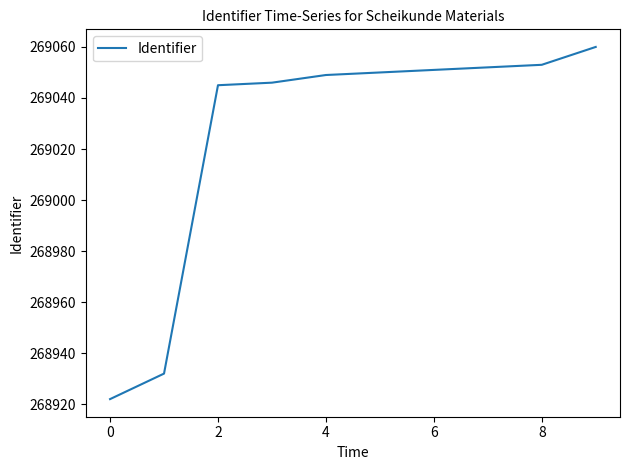

What is the maximum value shown in the chart?

269060